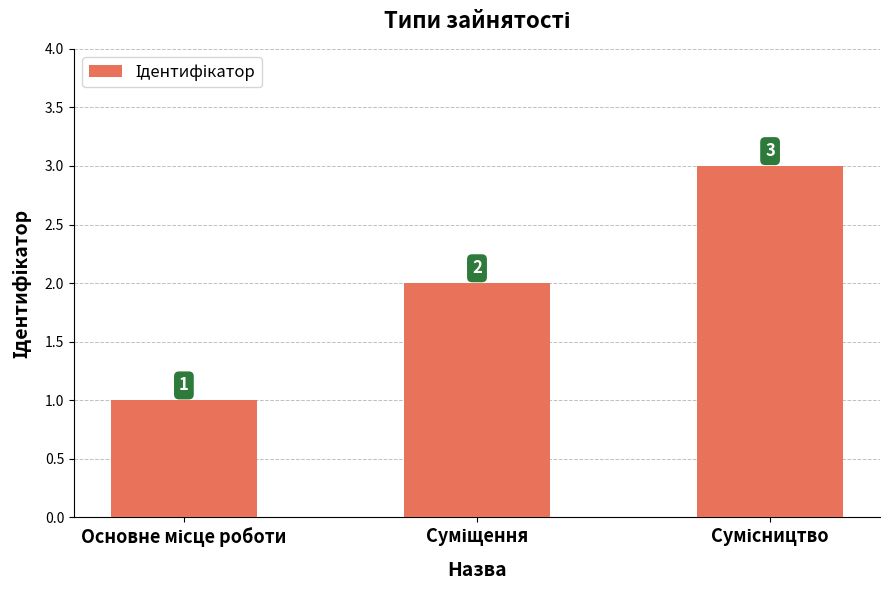

What is the sum of all values?

6